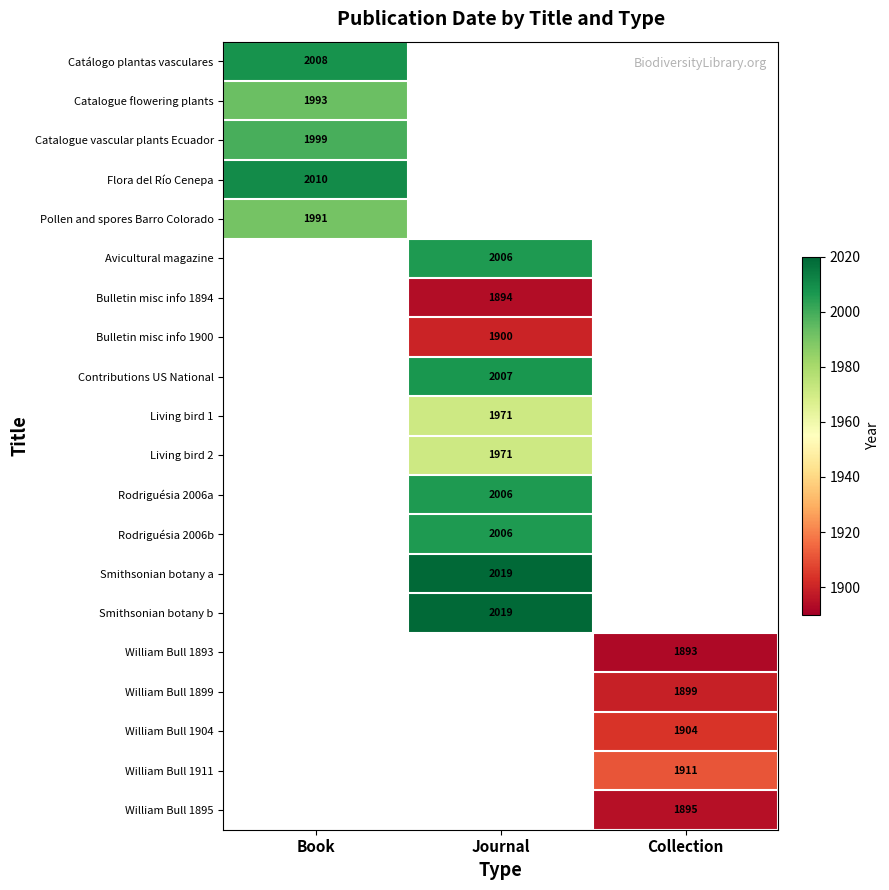

True or false: Living bird 2 has a value of 756.7 at Journal.

False